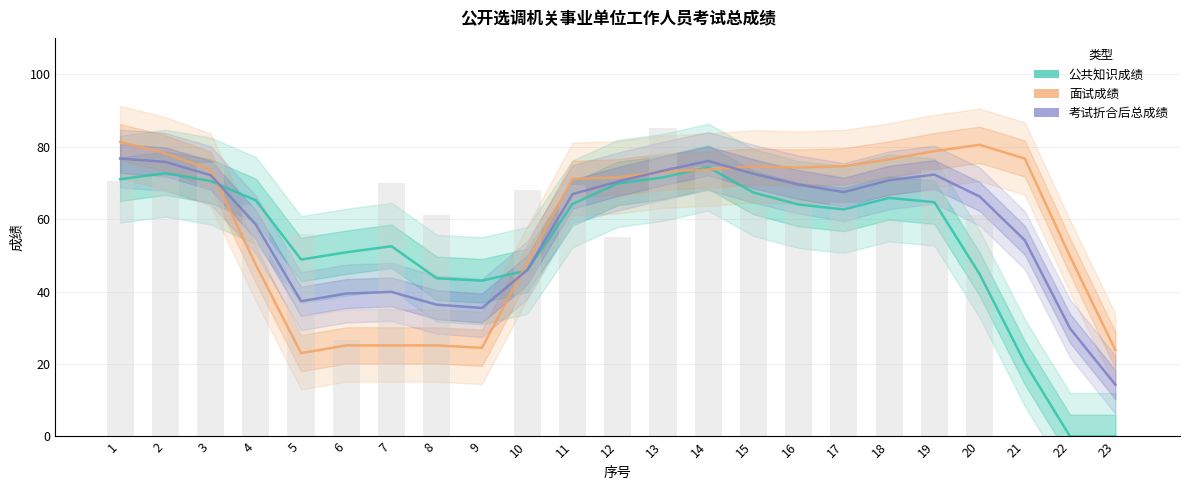

What is the total value across all series at 7?

117.5